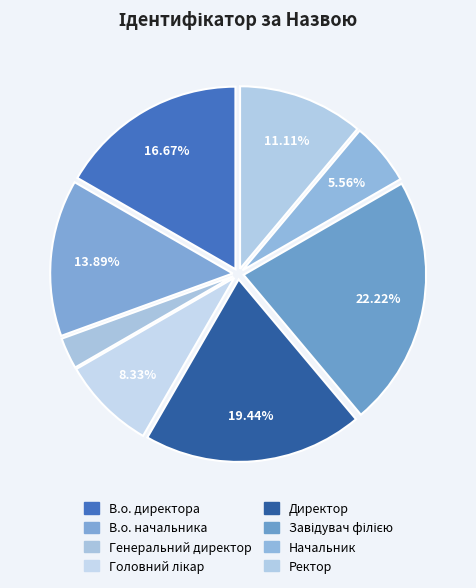

Rank the categories by value from highest to lowest.

Завідувач філією, Директор, В.о. директора, В.о. начальника, Ректор, Головний лікар, Начальник, Генеральний директор